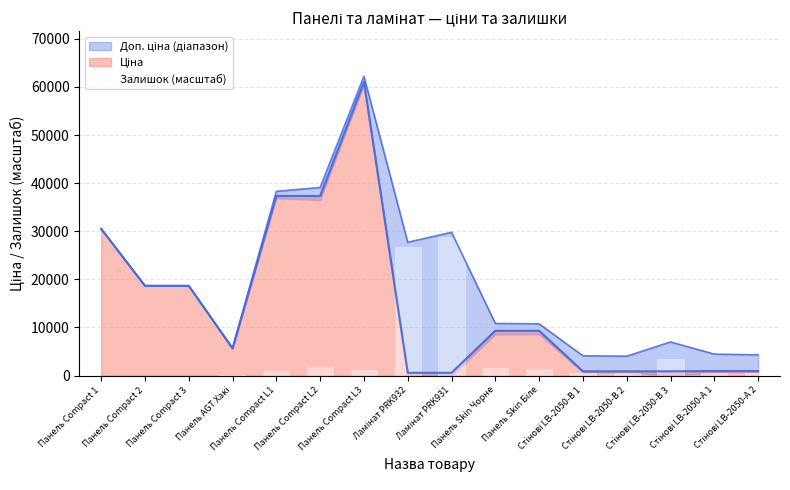

What is the approximate value at Панель Compact L2?

1760